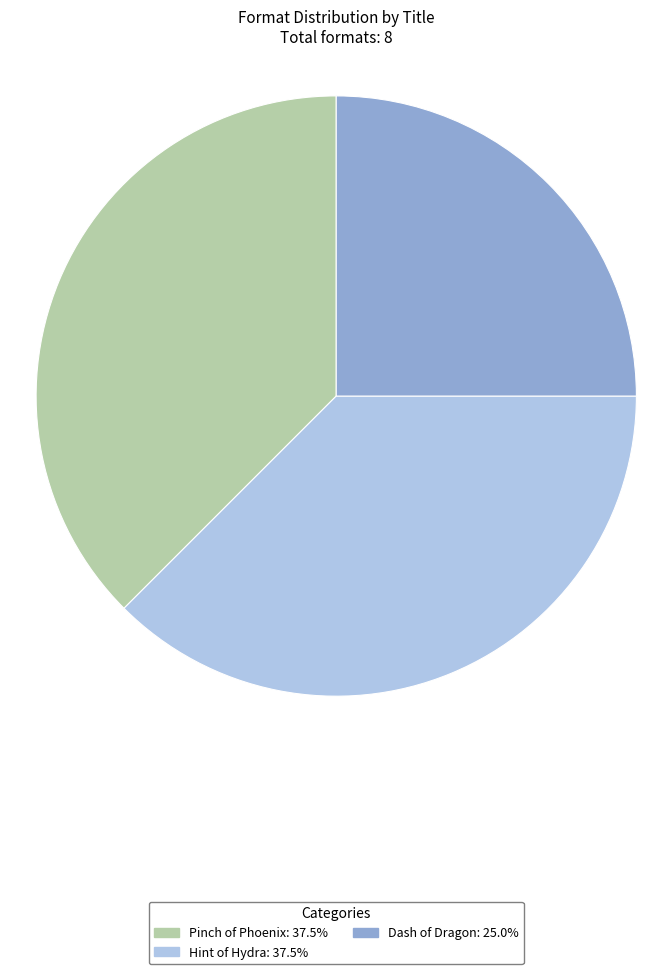

Is the sum of Pinch of Phoenix and Dash of Dragon greater than half?

Yes